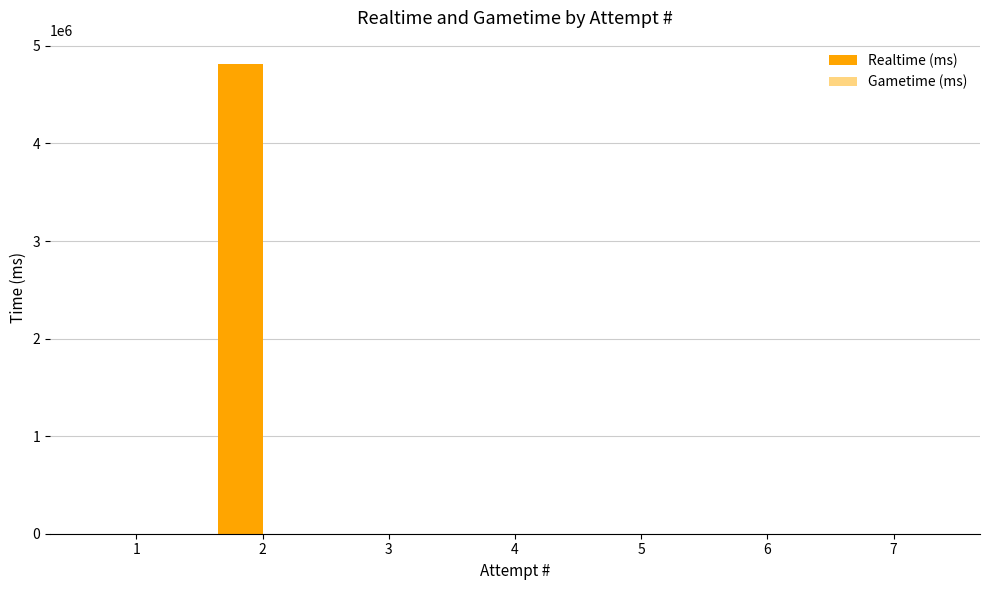

What is the sum of all values?

4812896